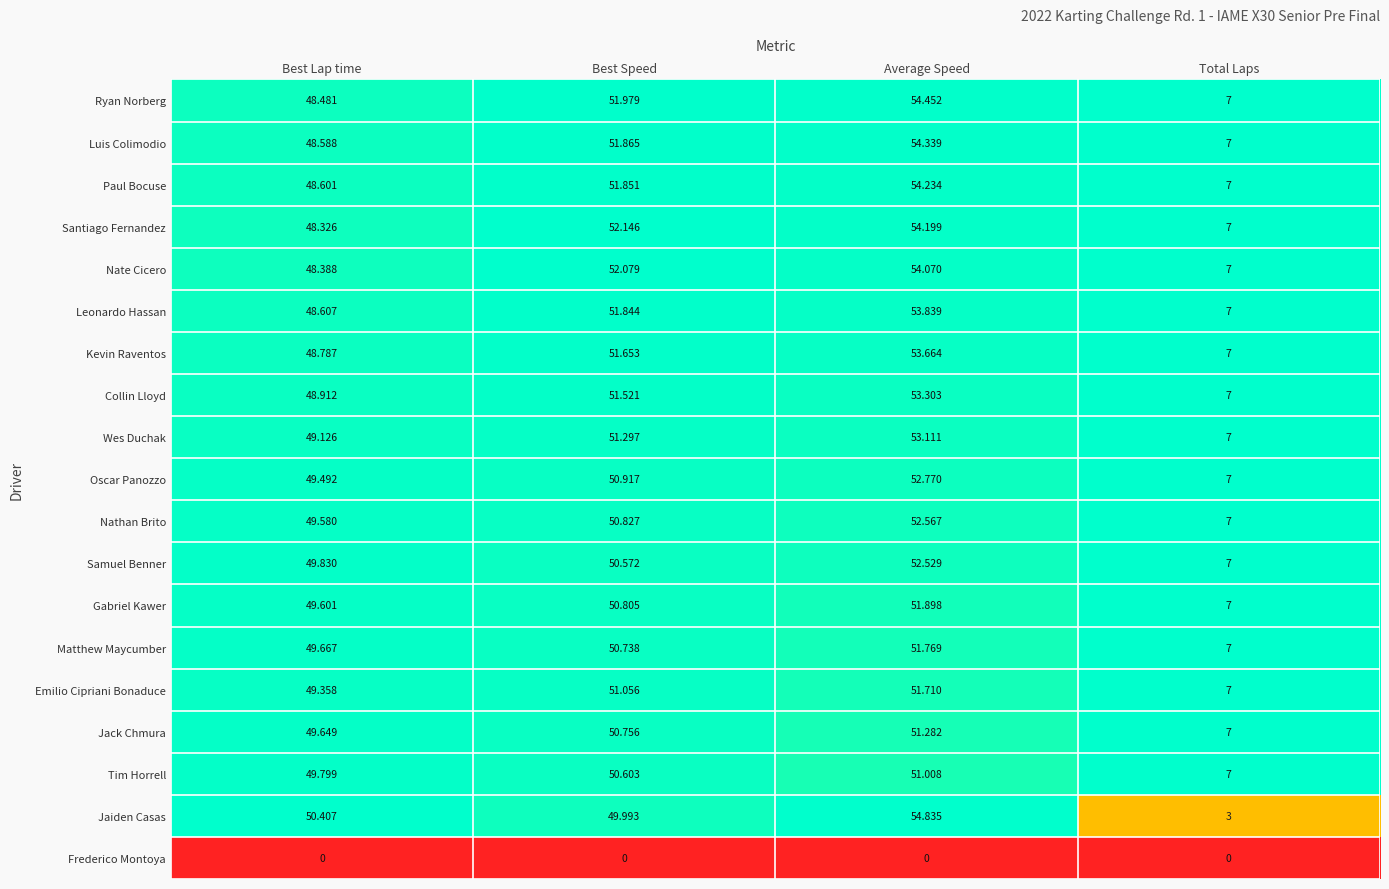

At which category is the sum across all series the highest?

Average Speed